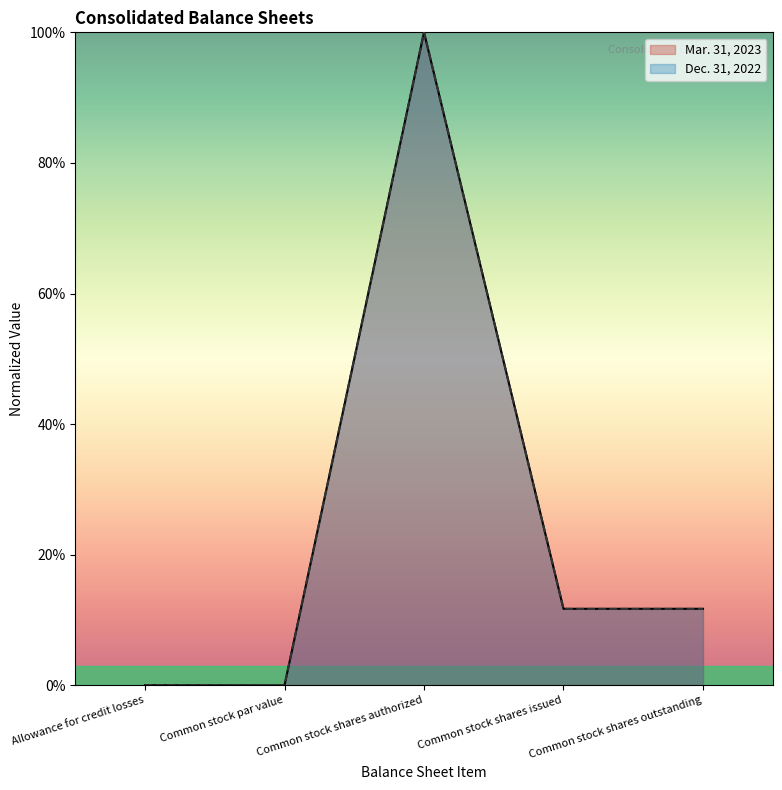

True or false: Mar. 31, 2023 has more than 0 interior local peaks.

True